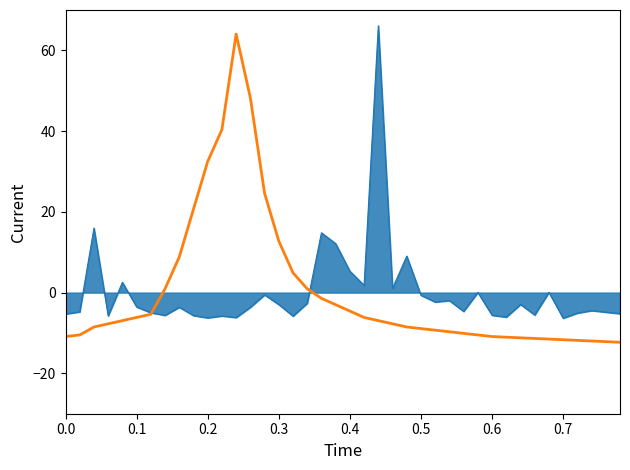

What is the minimum value shown in the chart?

-12.3